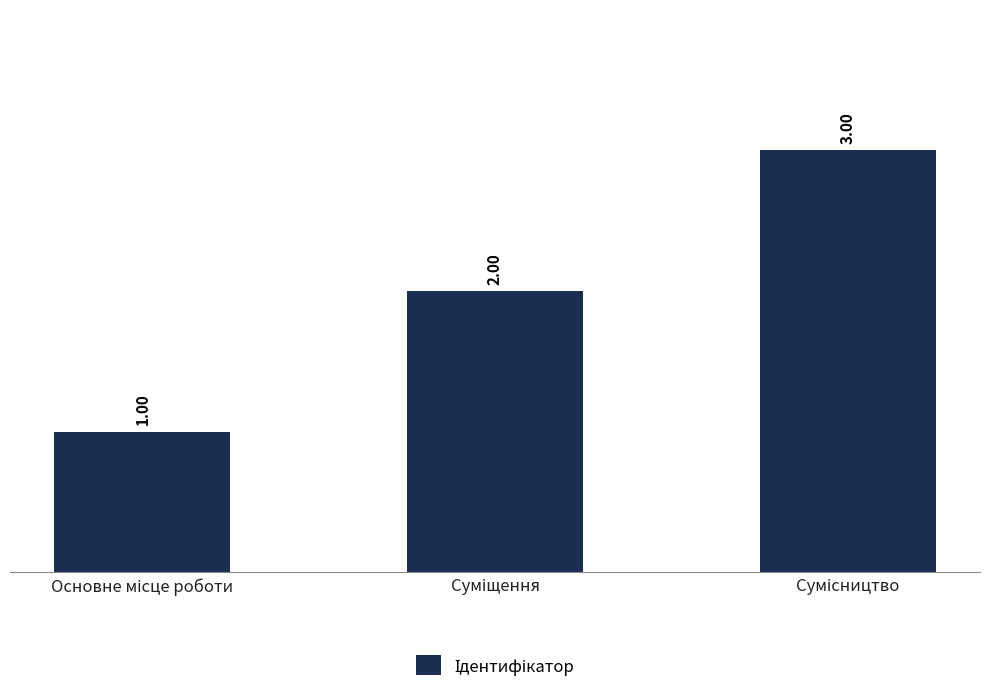

How many categories are shown in the chart?

3